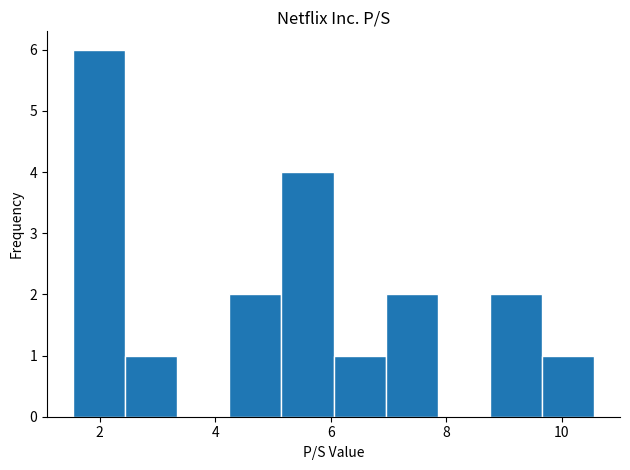

How tall is the bar that spans 4.2 to 5.2 on the x-axis? Neither the bar edges nor the heights are printed on the chart, so give them approximately, as read against the axes.

2